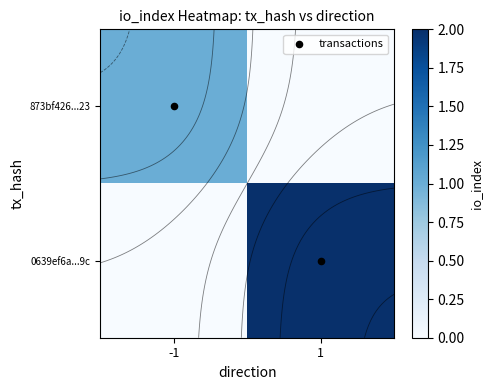

Rank the categories by 0639ef6a...9c value from highest to lowest.

1, -1